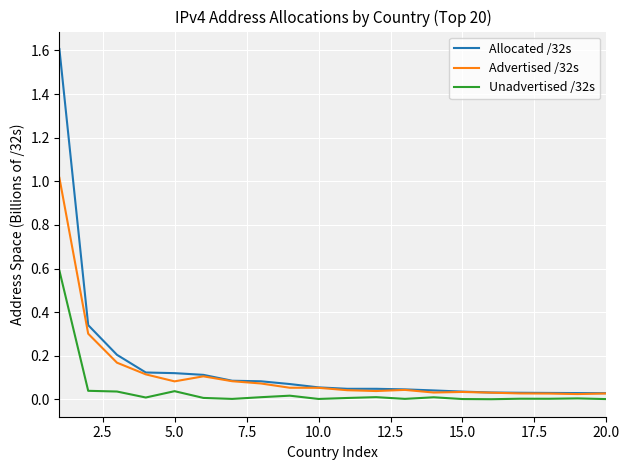

Rank the series by their maximum value, from highest to lowest.

Allocated /32s, Advertised /32s, Unadvertised /32s